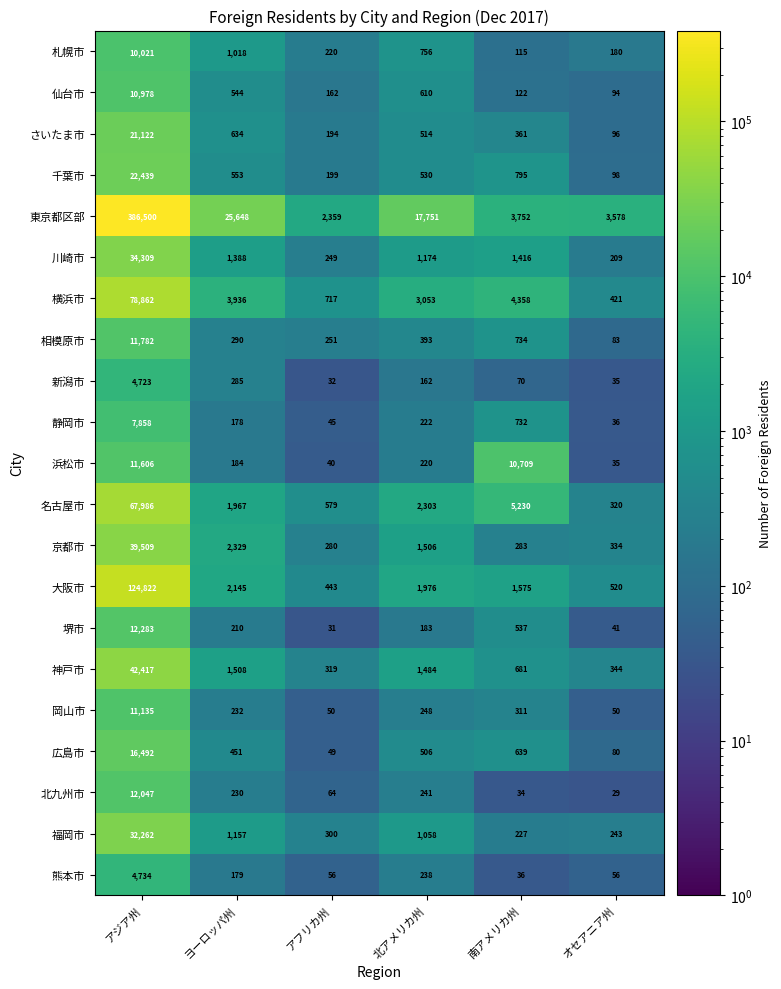

Rank the series at 北アメリカ州 from lowest to highest value.

新潟市, 堺市, 浜松市, 静岡市, 熊本市, 北九州市, 岡山市, 相模原市, 広島市, さいたま市, 千葉市, 仙台市, 札幌市, 福岡市, 川崎市, 神戸市, 京都市, 大阪市, 名古屋市, 横浜市, 東京都区部